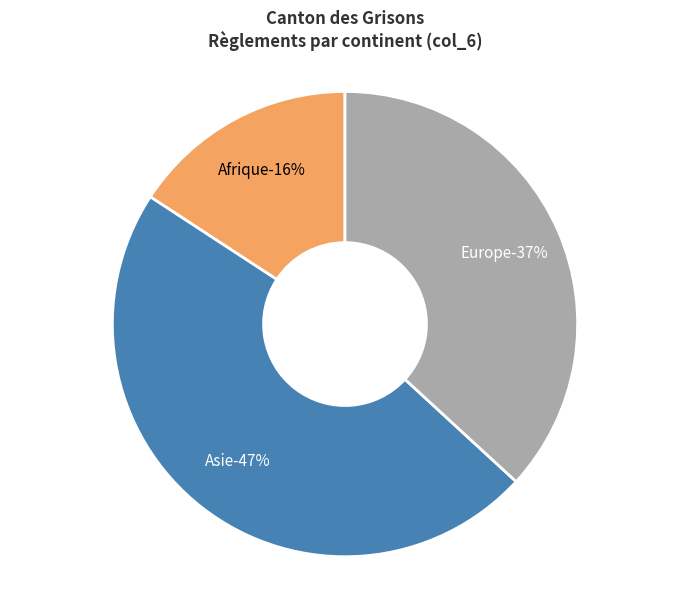

Does any single category account for the majority?

No